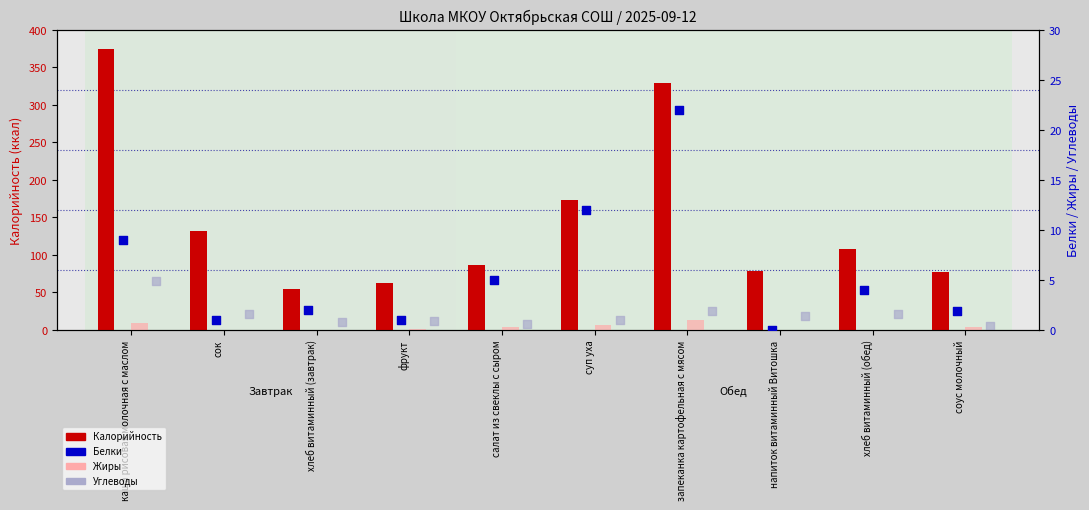

Which series contains the lowest Y value?

Жиры